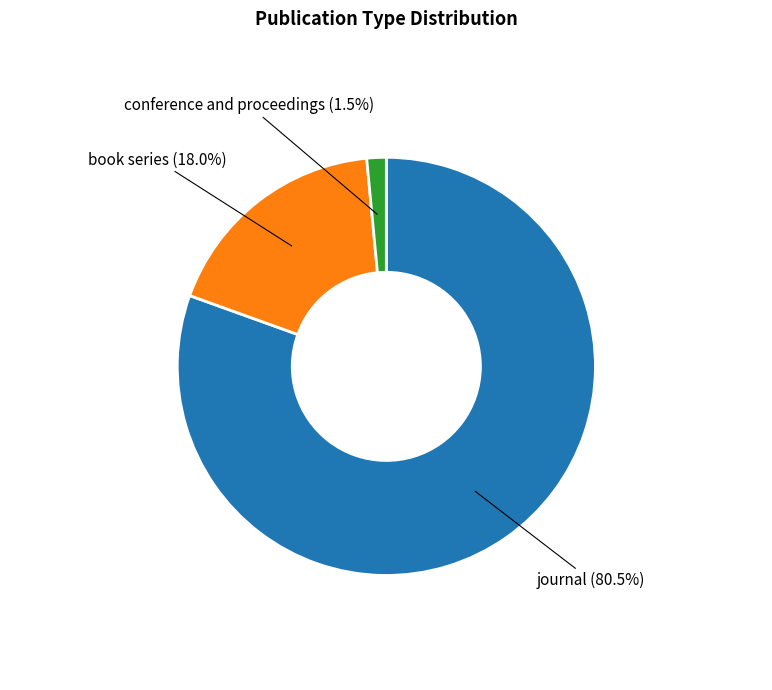

How many segments does this pie chart have?

3